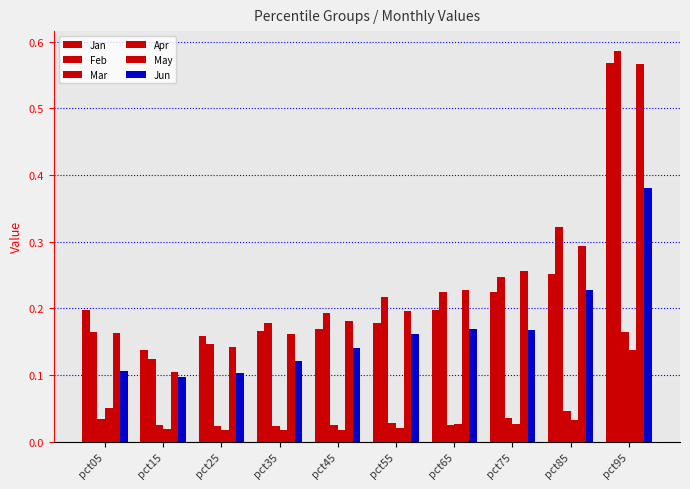

Which label corresponds to the smallest value in the chart?

pct35